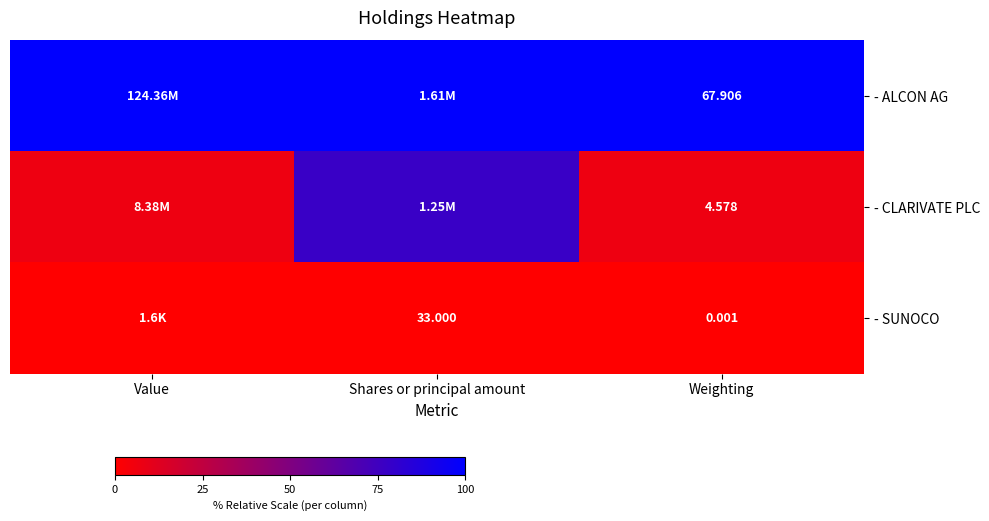

At Weighting, list the series in order from largest to smallest.

- ALCON AG, - CLARIVATE PLC, - SUNOCO